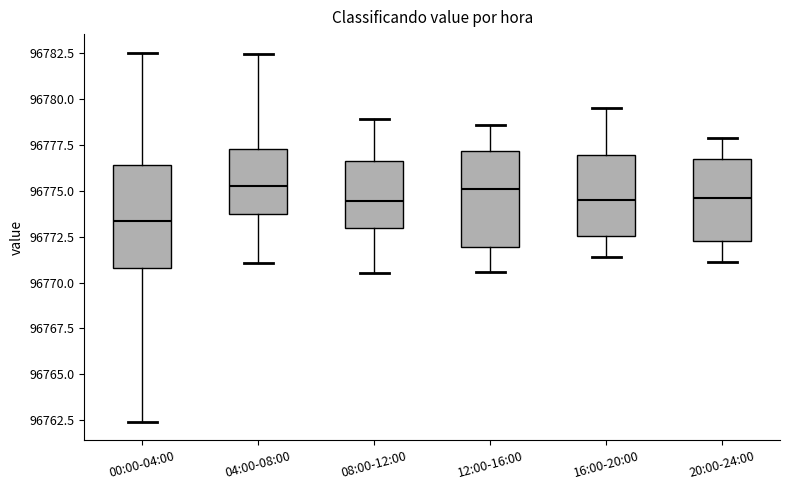

Reading left to right, transcribe this box plot: for each box, give where its median line is, the range the box spans, and where its two whiskers end, as read against the y-axis. The values are not printed on the chart, so give them approximately, as read against the axis.

00:00-04:00: median 96773.5, box 96771.0 to 96776.5, whiskers 96762.5 to 96782.5
04:00-08:00: median 96775.5, box 96773.5 to 96777.5, whiskers 96771.0 to 96782.5
08:00-12:00: median 96774.5, box 96773.0 to 96776.5, whiskers 96770.5 to 96779.0
12:00-16:00: median 96775.0, box 96772.0 to 96777.0, whiskers 96770.5 to 96778.5
16:00-20:00: median 96774.5, box 96772.5 to 96777.0, whiskers 96771.5 to 96779.5
20:00-24:00: median 96774.5, box 96772.5 to 96777.0, whiskers 96771.0 to 96778.0